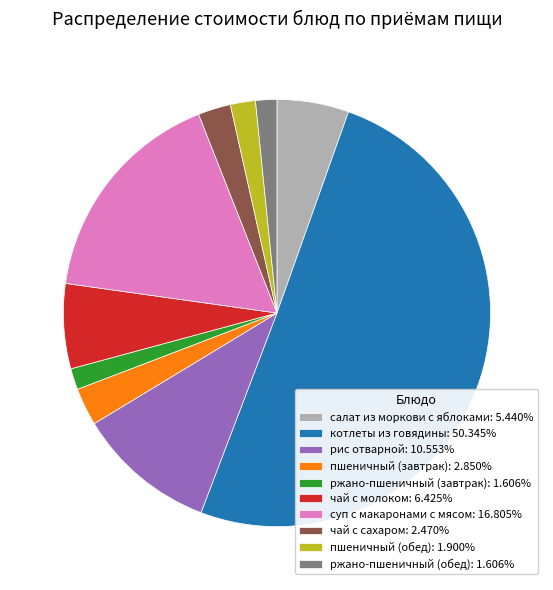

Which has a higher value, чай с молоком or ржано-пшеничный (завтрак)?

чай с молоком